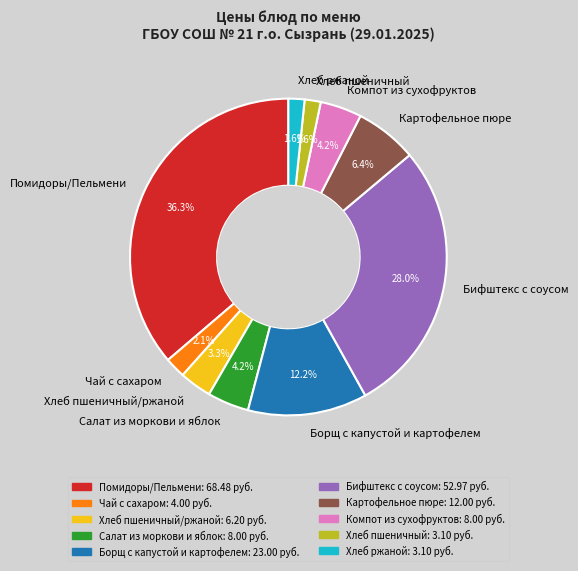

Count the number of slices in the pie.

10